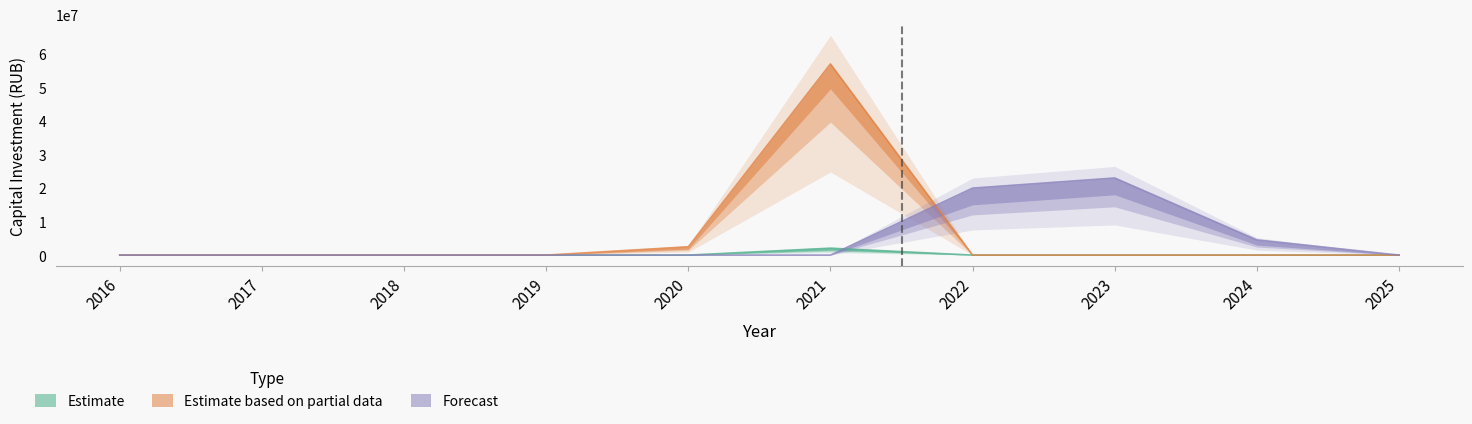

After their last crossing, which series has the higher values: Estimate or Forecast?

Forecast